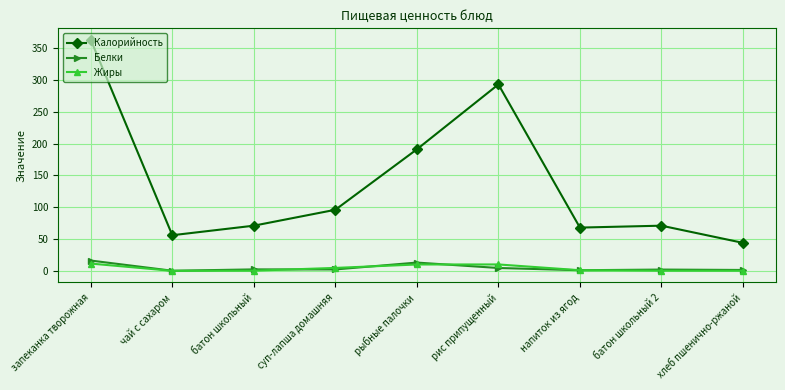

Where is the first local minimum for Калорийность?

чай с сахаром